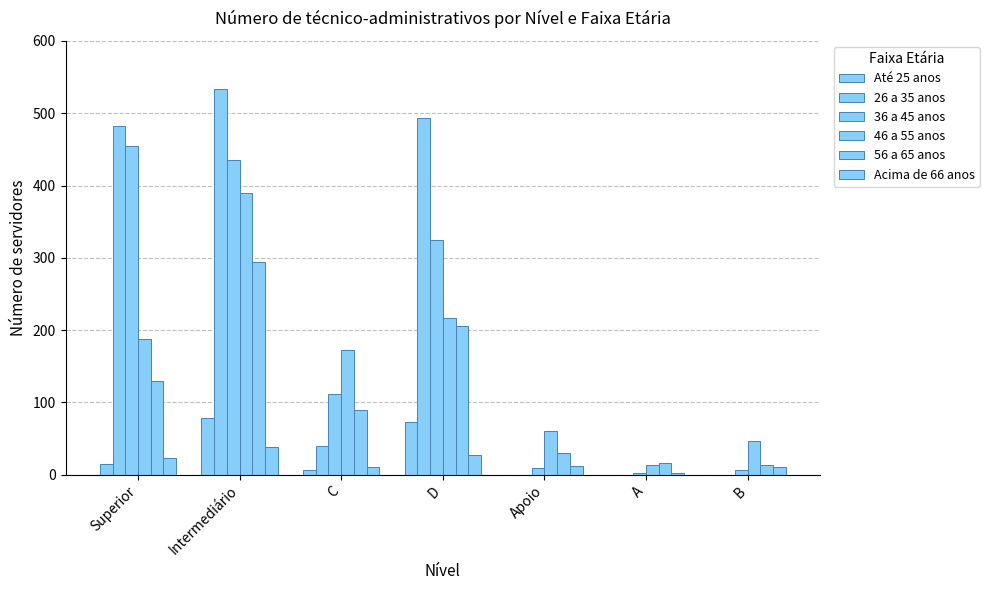

What is the spread (max minus min) of values at C?

166